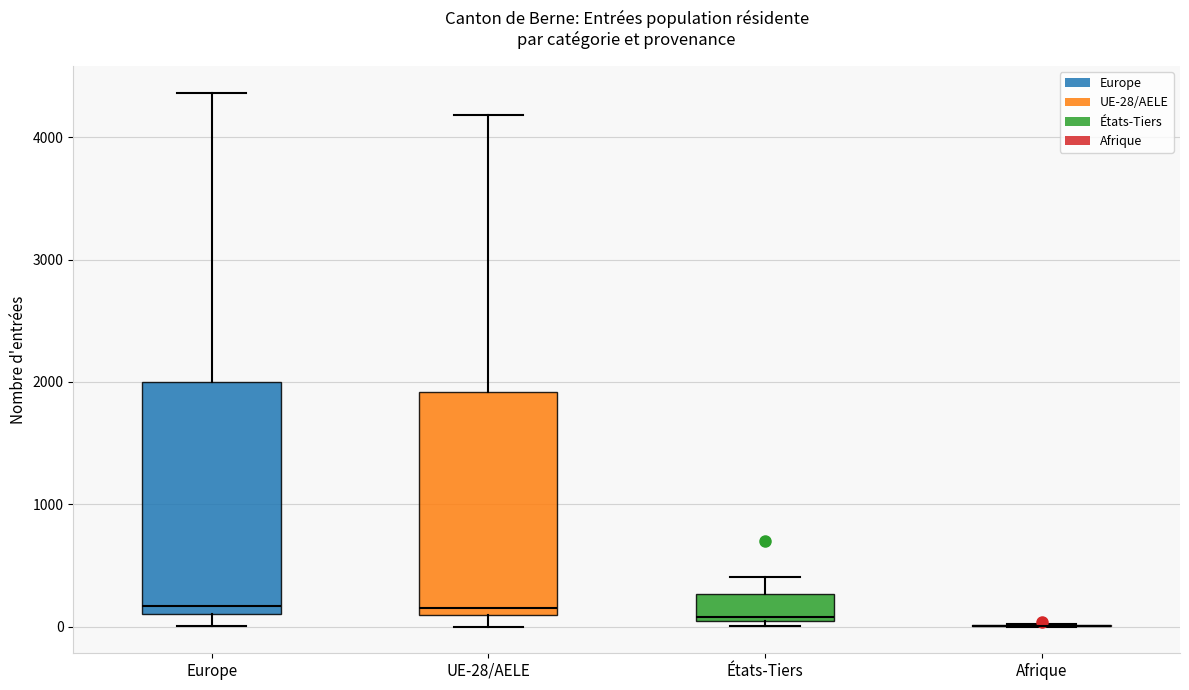

Reading left to right, transcribe this box plot: for each box, give where its median line is, the range the box spans, and where its two whiskers end, as read against the y-axis. The values are not printed on the chart, so give them approximately, as read against the axis.

Europe: median 200, box 100 to 2000, whiskers 0 to 4400
UE-28/AELE: median 200, box 100 to 1900, whiskers 0 to 4200
États-Tiers: median 100, box 0 to 300, whiskers 0 (just below the box's lower edge) to 400
Afrique: box collapsed to a line at 0, whiskers 0 to 0